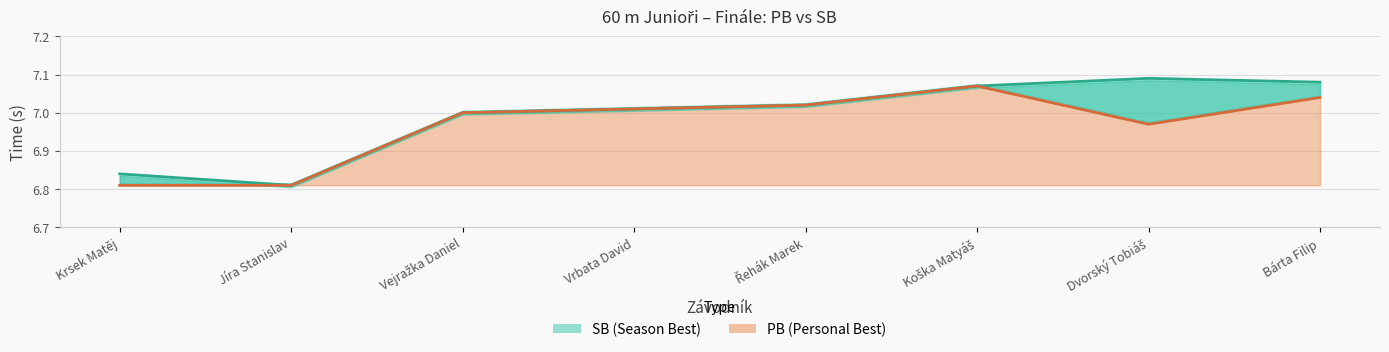

Rank the series by their maximum value, from lowest to highest.

PB, SB